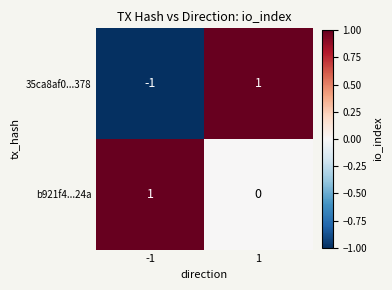

At 1, list the series in order from smallest to largest.

b921f4...24a, 35ca8af0...378